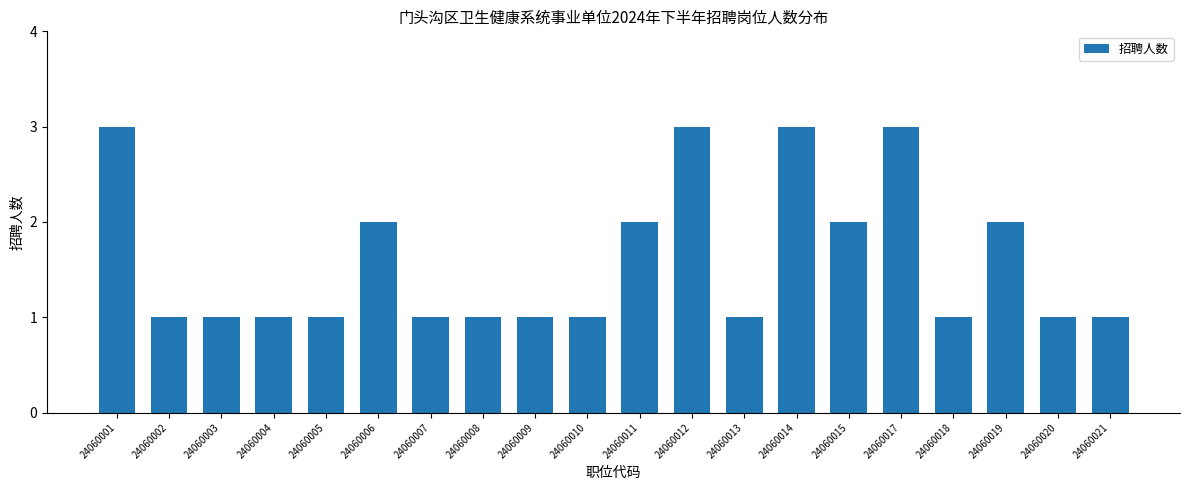

Reading left to right, transcribe all the data shown in this chart.

24060001=3	24060002=1	24060003=1	24060004=1	24060005=1	24060006=2	24060007=1	24060008=1	24060009=1	24060010=1	24060011=2	24060012=3	24060013=1	24060014=3	24060015=2	24060017=3	24060018=1	24060019=2	24060020=1	24060021=1